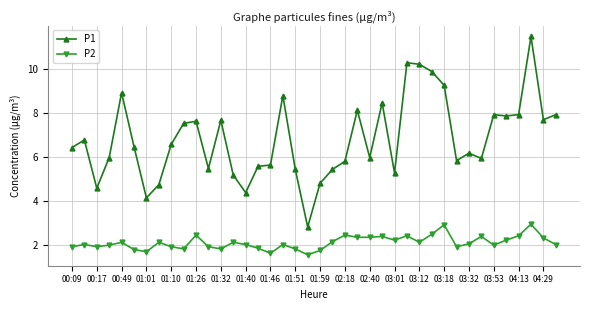

True or false: P1 has more than 0 points higher than both neighbors.

True